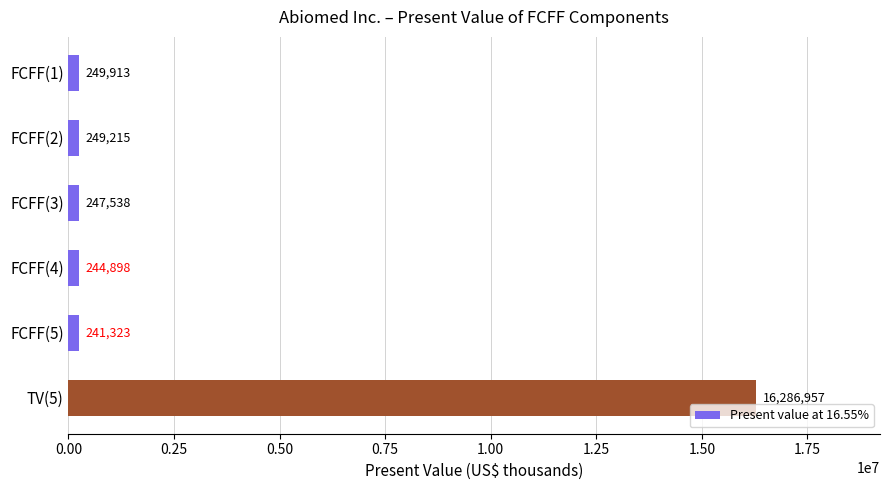

Reading top to bottom, what are all the values shown in this chart?

249913	249215	247538	244898	241323	16286957